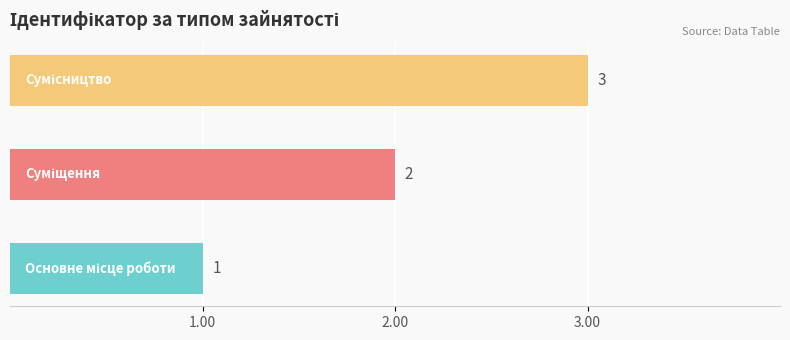

What is the maximum value shown in the chart?

3